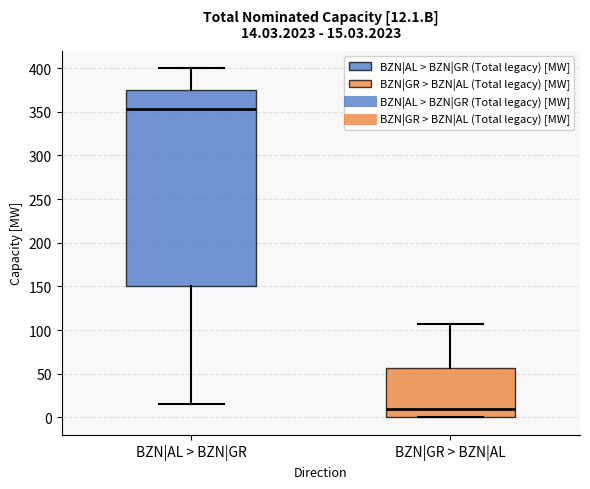

Which box's median line is the highest?

BZN|AL > BZN|GR